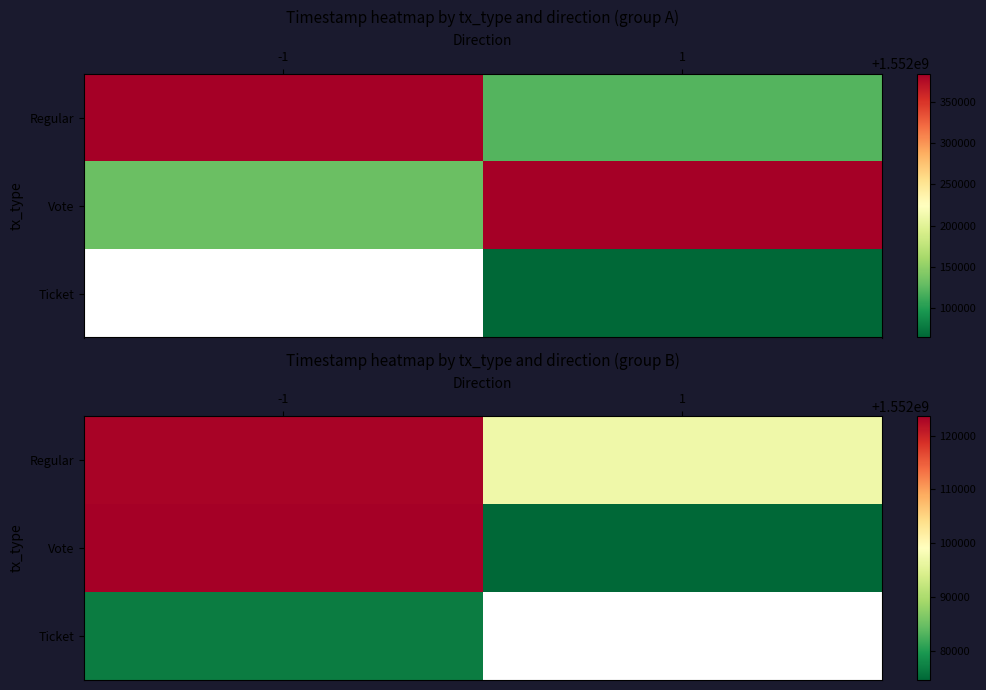

Which category has the highest value across all series?

-1